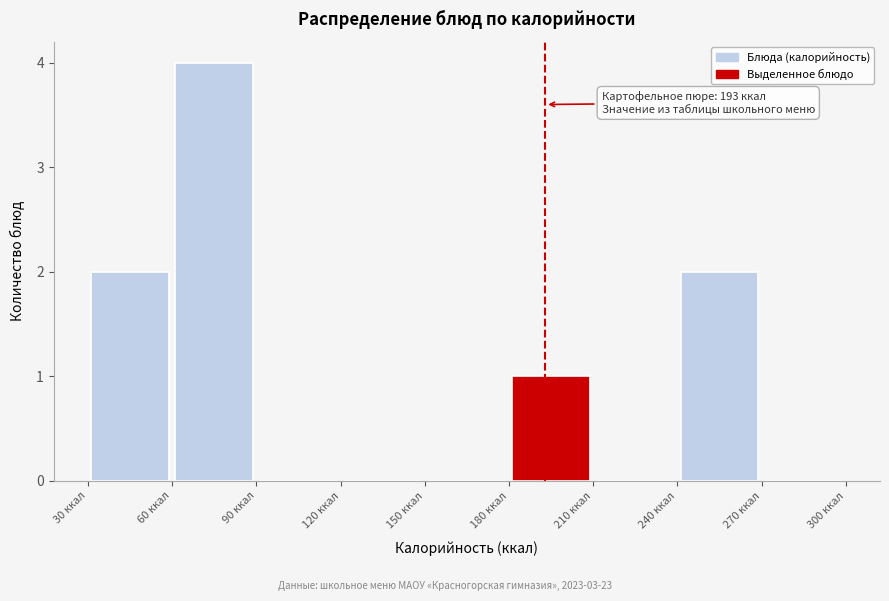

Over which range of the x-axis is the bar tallest?

60 to 90